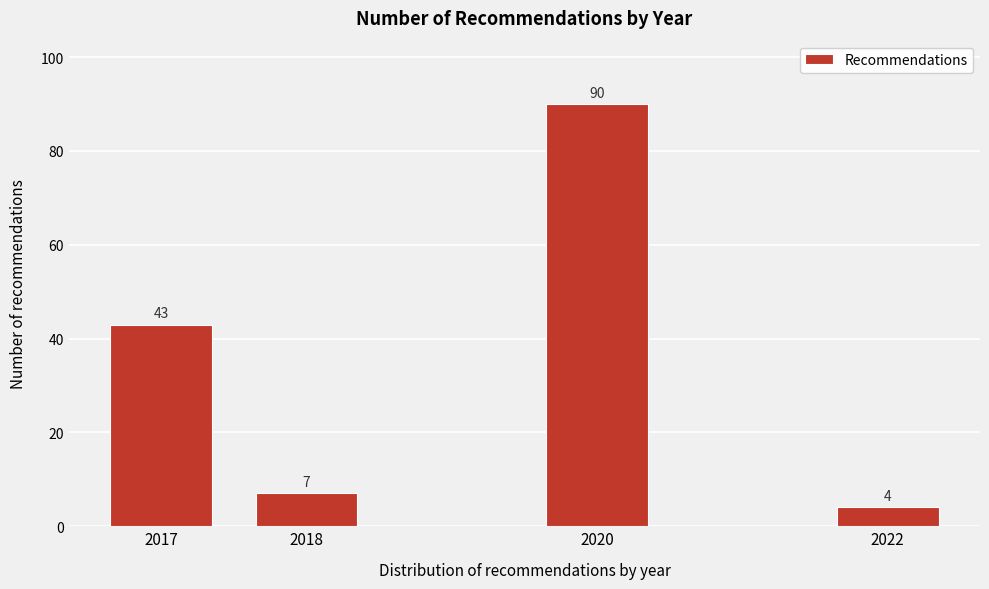

Reading right to left, extract all data points from this chart.

4	90	7	43